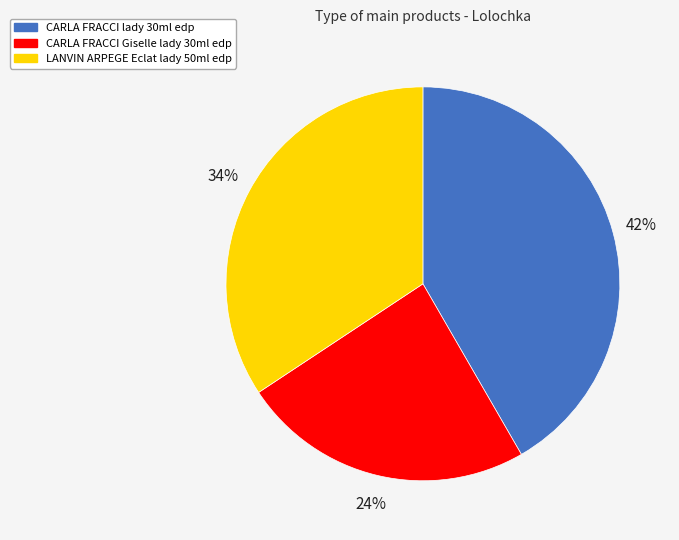

What is the largest slice in the pie chart?

CARLA FRACCI lady 30ml edp